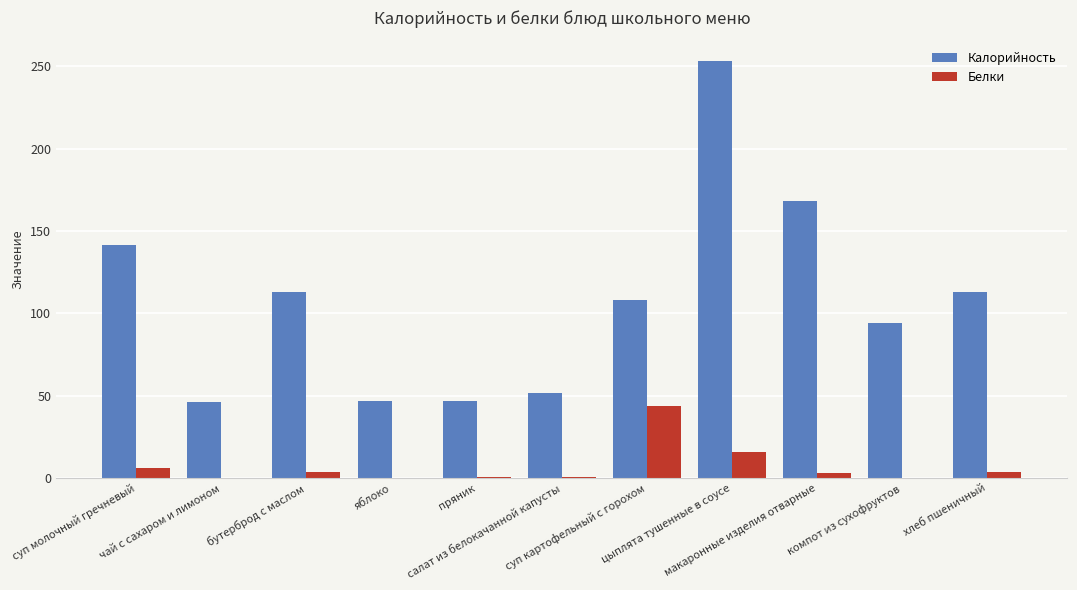

Where does the Белки series first go above 3?

суп молочный гречневый